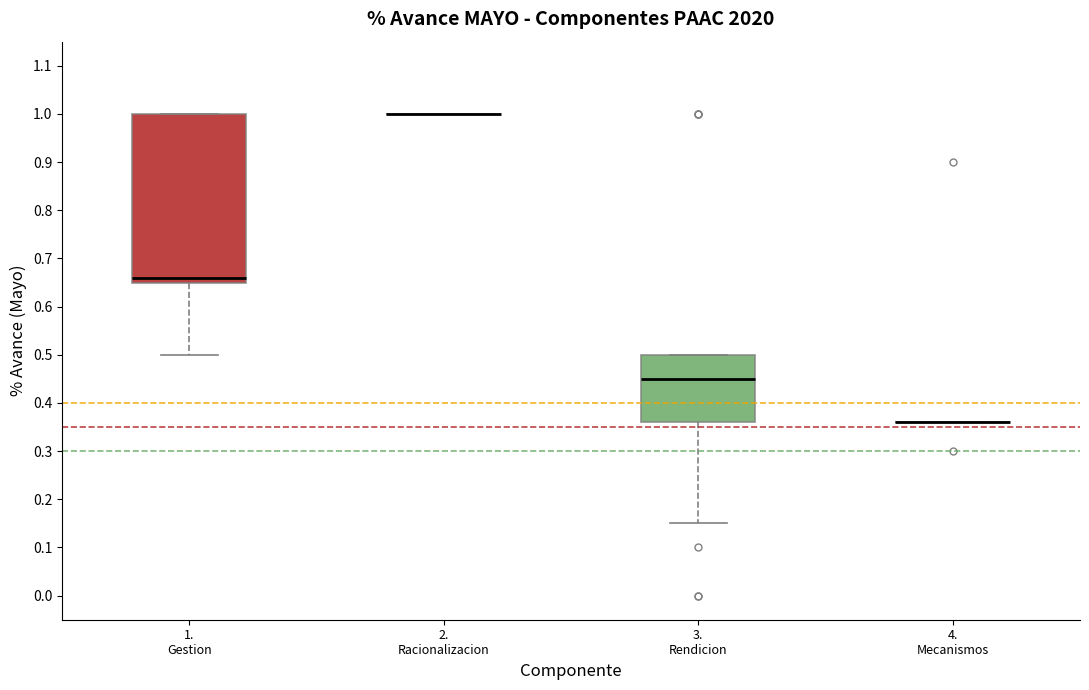

Which box is the tallest, from its lower edge to its upper edge?

1. Gestion